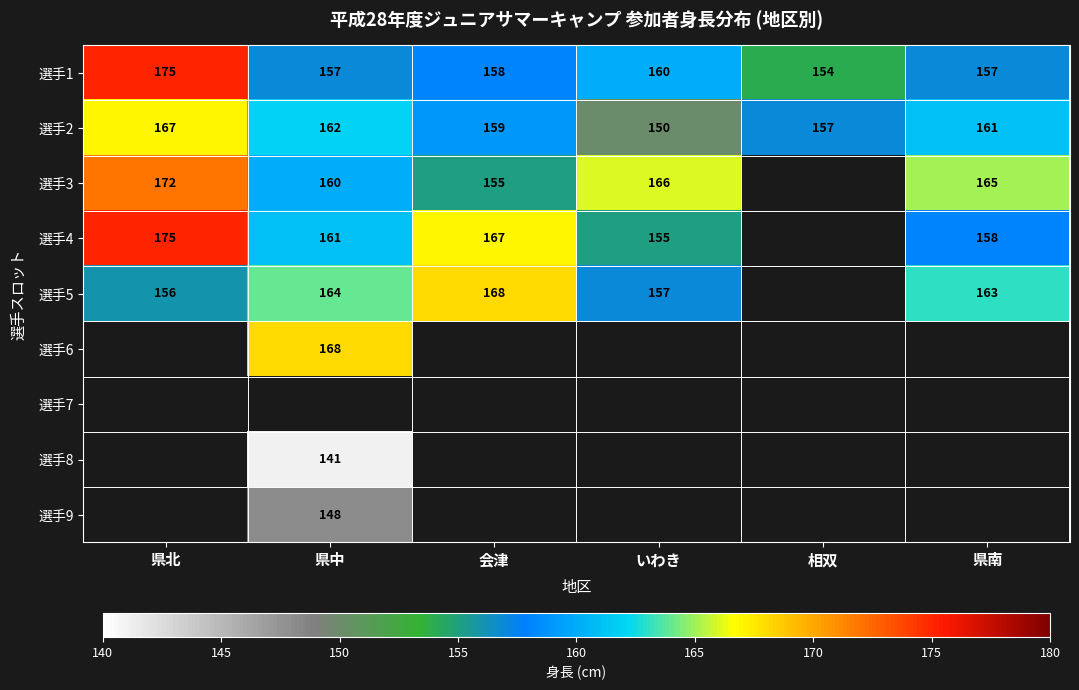

The 選手5 series shows 168 at 会津. True or false?

True